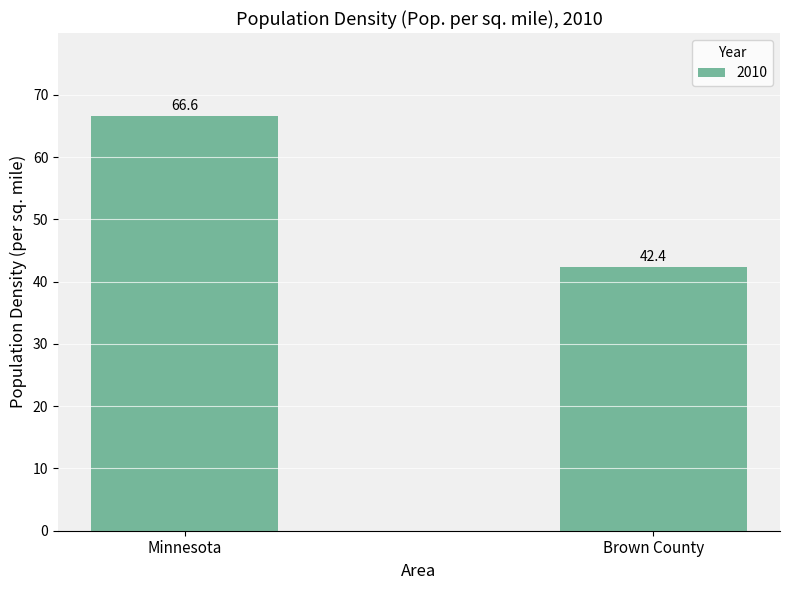

The chart shows a value of 42.4 at Brown County. True or false?

True